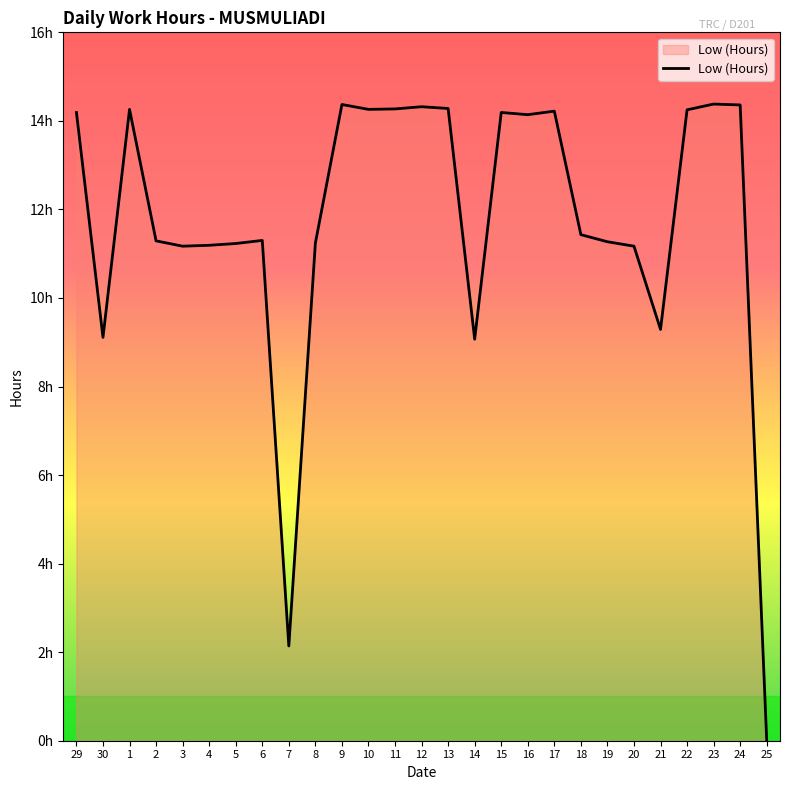

What is the label of the 27th point from the right?

29